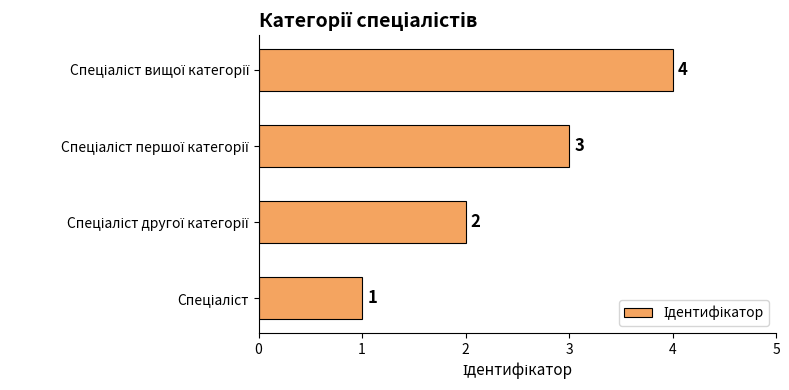

What is the difference between the maximum and minimum values?

3